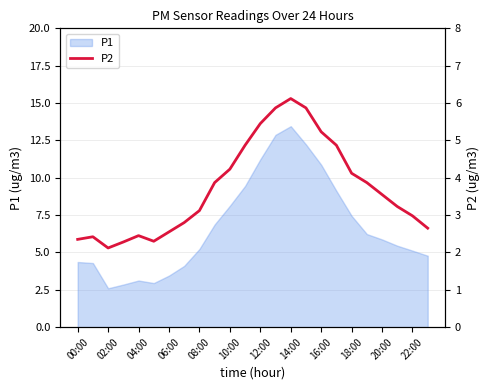

Is it true that P1 equals 2.3 at 06:00?

False